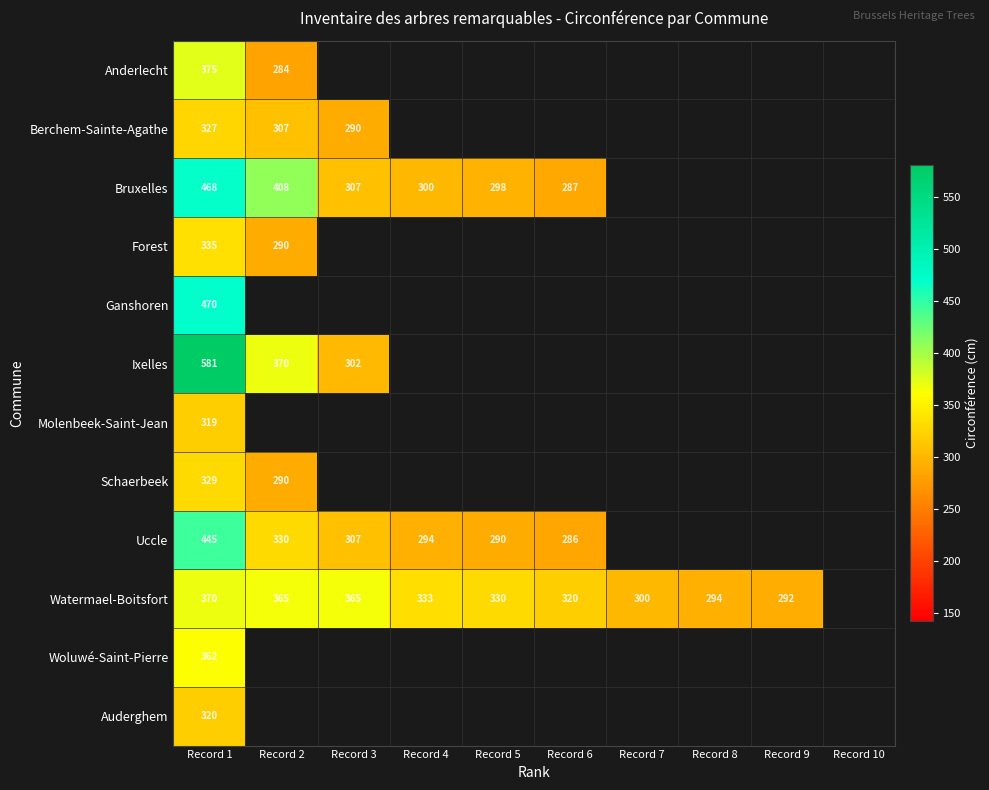

Rank the series by their maximum value, from highest to lowest.

Ixelles, Ganshoren, Bruxelles, Uccle, Anderlecht, Watermael-Boitsfort, Woluwé-Saint-Pierre, Forest, Schaerbeek, Berchem-Sainte-Agathe, Auderghem, Molenbeek-Saint-Jean